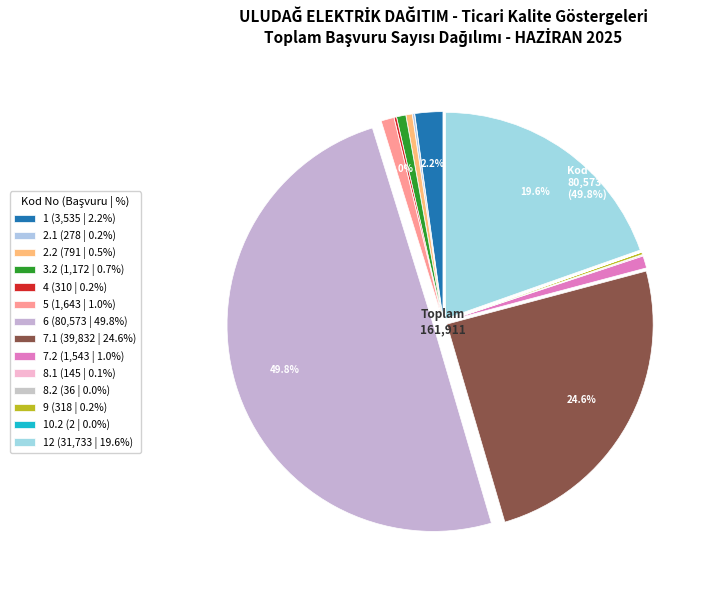

How many segments does this pie chart have?

14